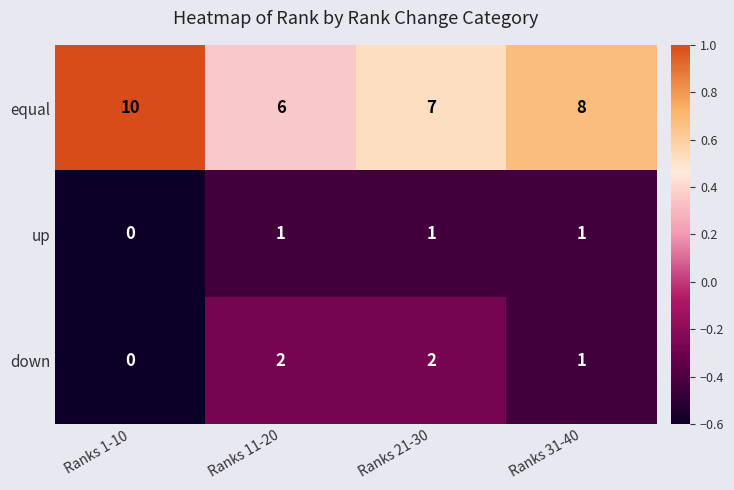

The value of equal at Ranks 31-40 is 5. True or false?

False